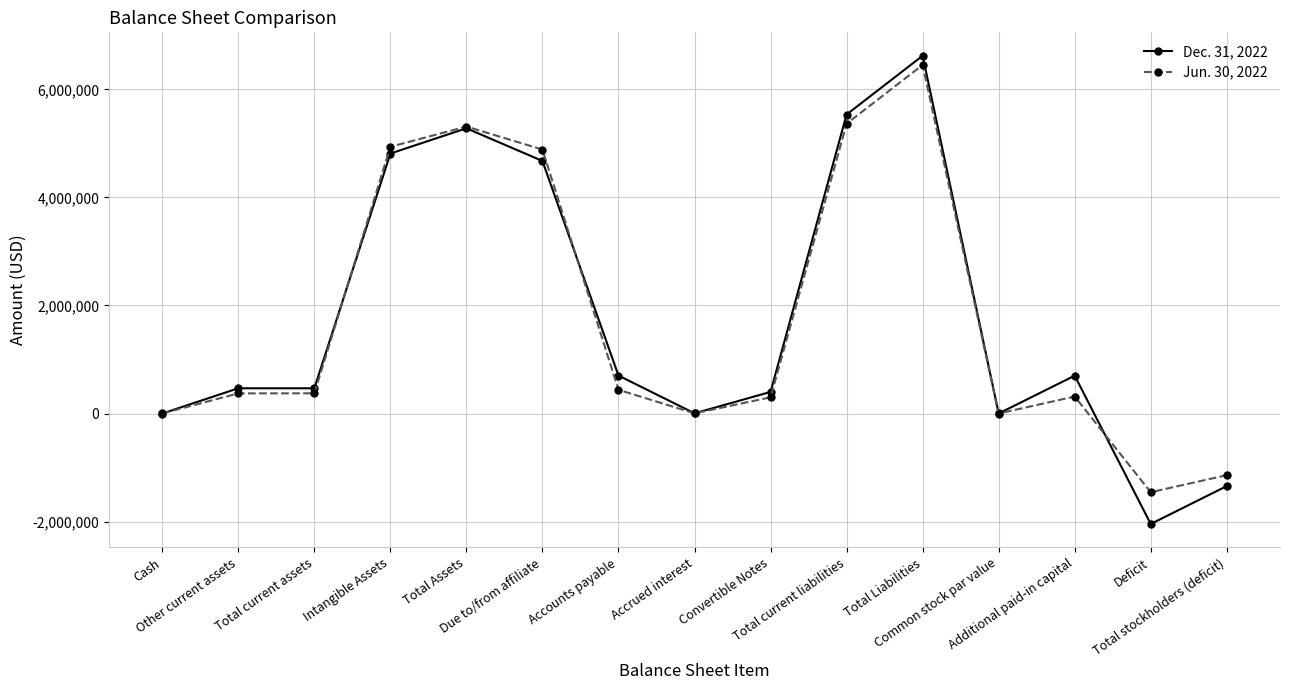

Rank the series at Other current assets from highest to lowest value.

Dec. 31, 2022, Jun. 30, 2022